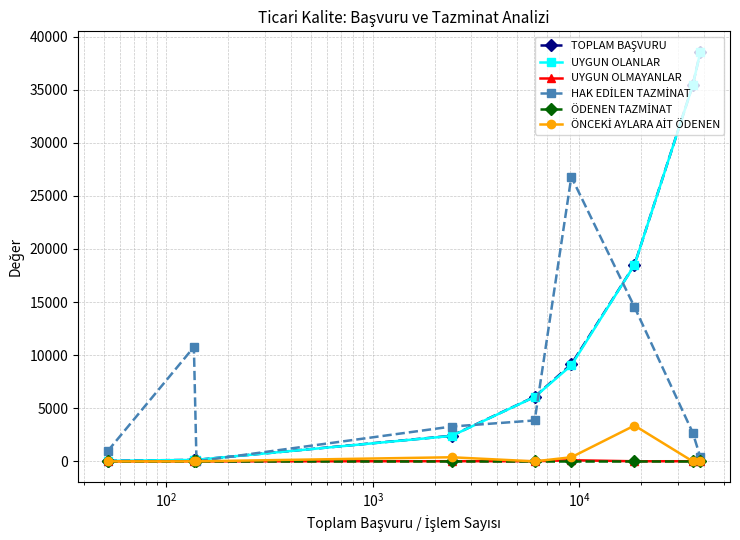

True or false: UYGUN OLMAYANLAR has more than 1 interior local peaks.

True